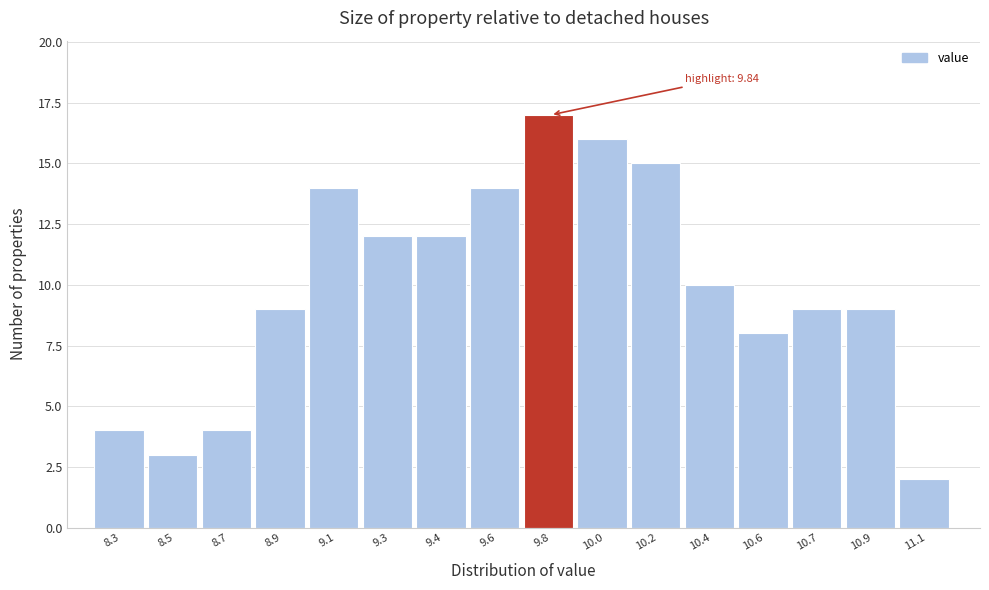

Reading right to left, extract all data points from this chart.

2	9	9	8	10	15	16	17	14	12	12	14	9	4	3	4